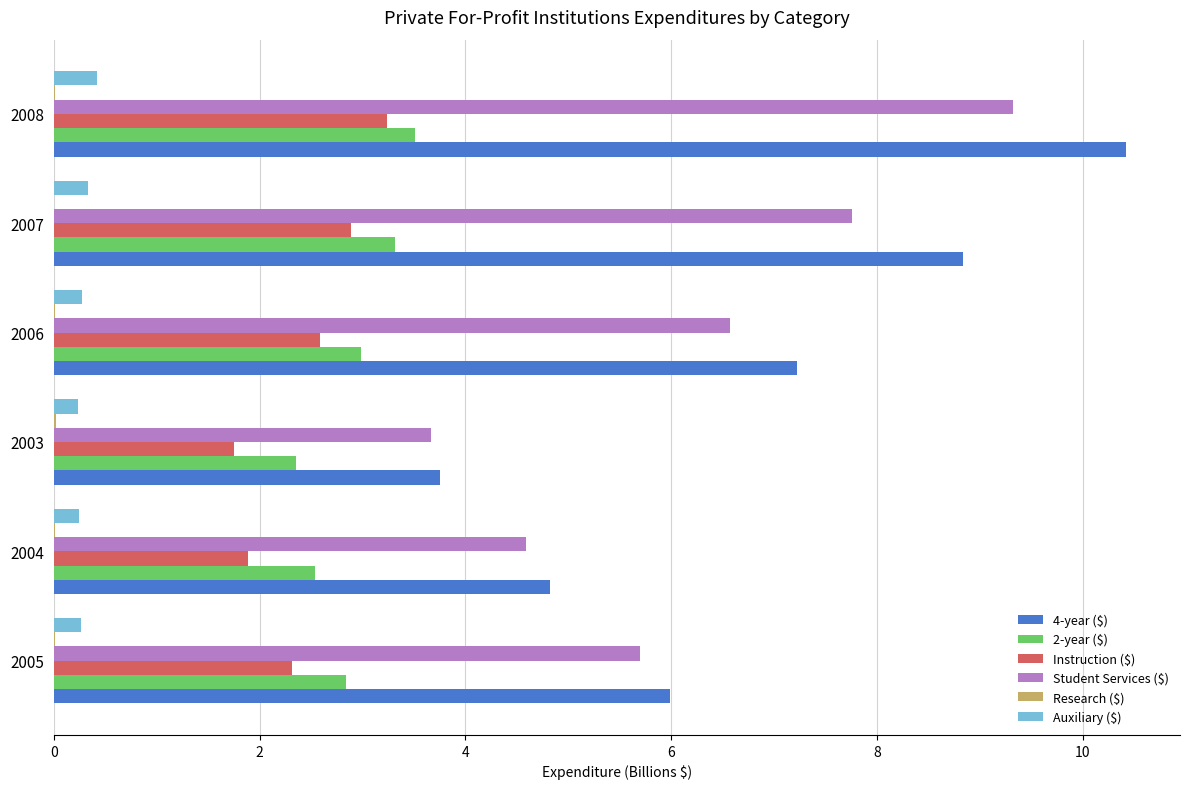

At which category is the sum across all series the highest?

2008